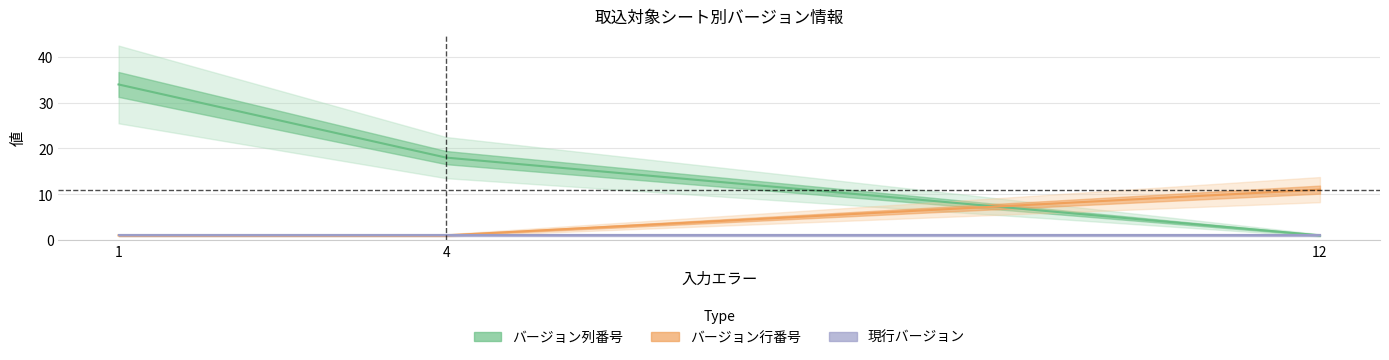

What is the difference between the highest and lowest values at 1?

33